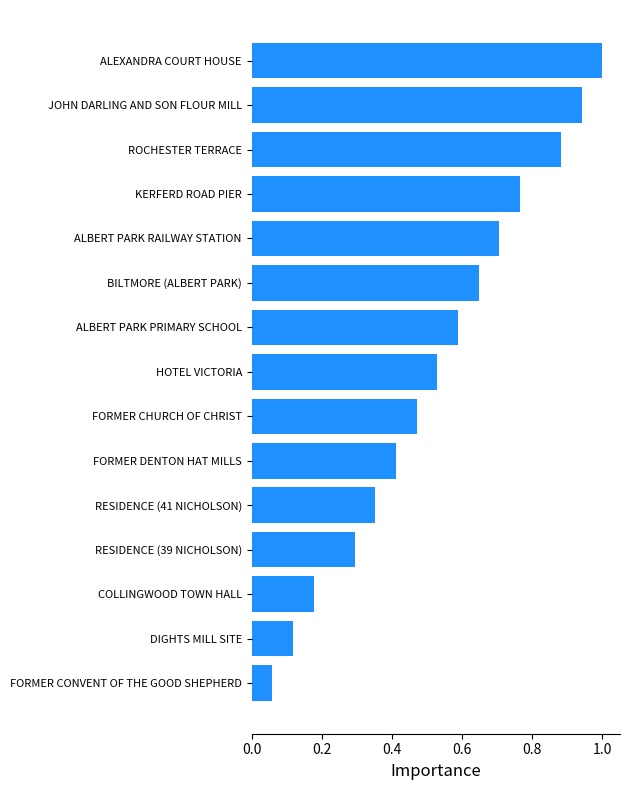

What is the maximum value shown in the chart?

1.0